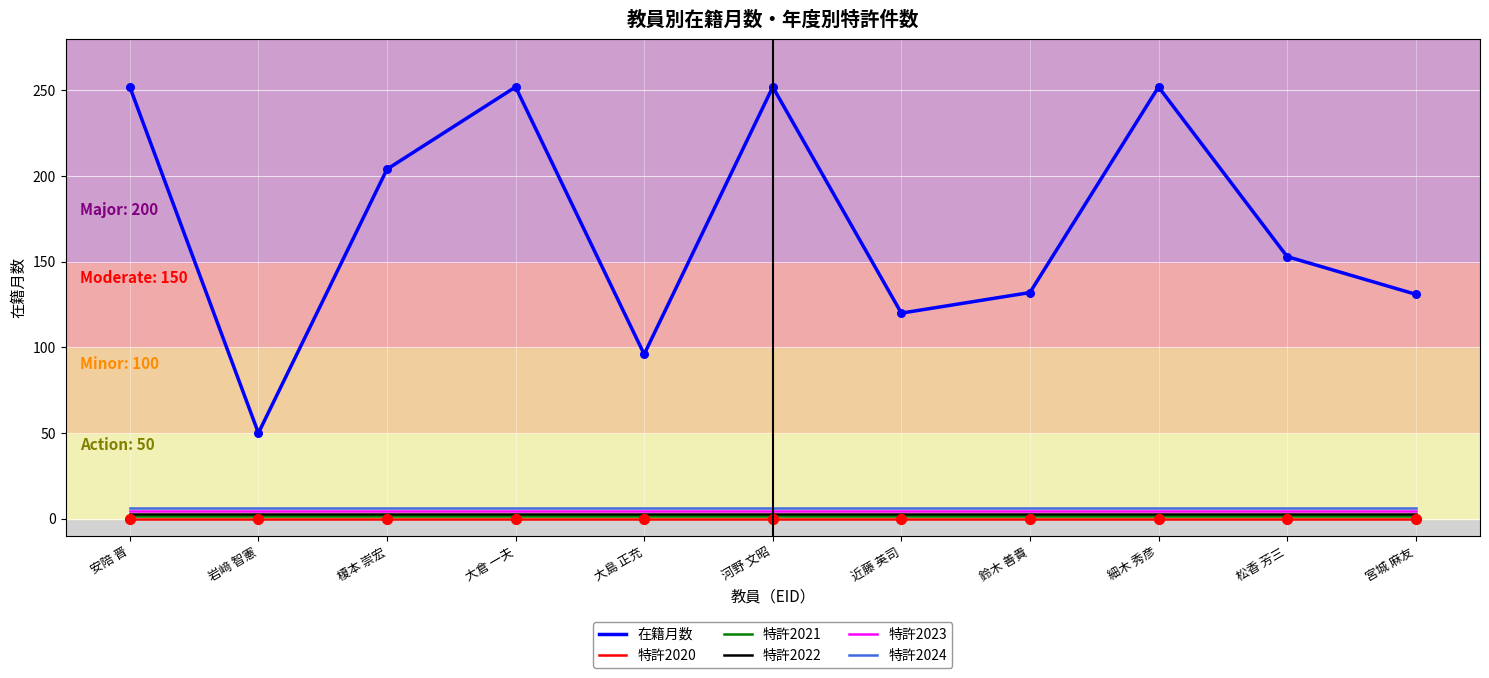

Between 河野 文昭 and 鈴木 善貴, which series saw the biggest shift?

在籍月数